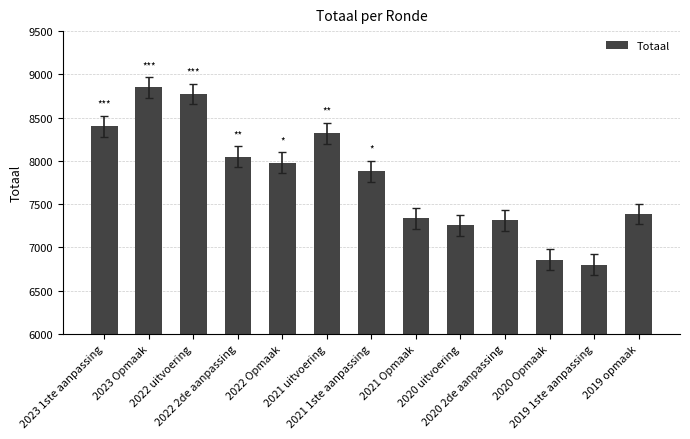

What is the average value?

7785